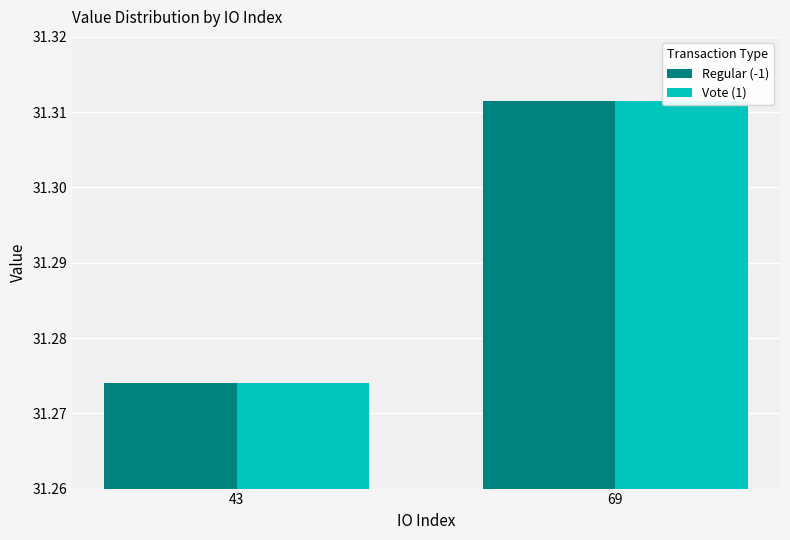

Which category has the highest value in the Vote (1) series?

69